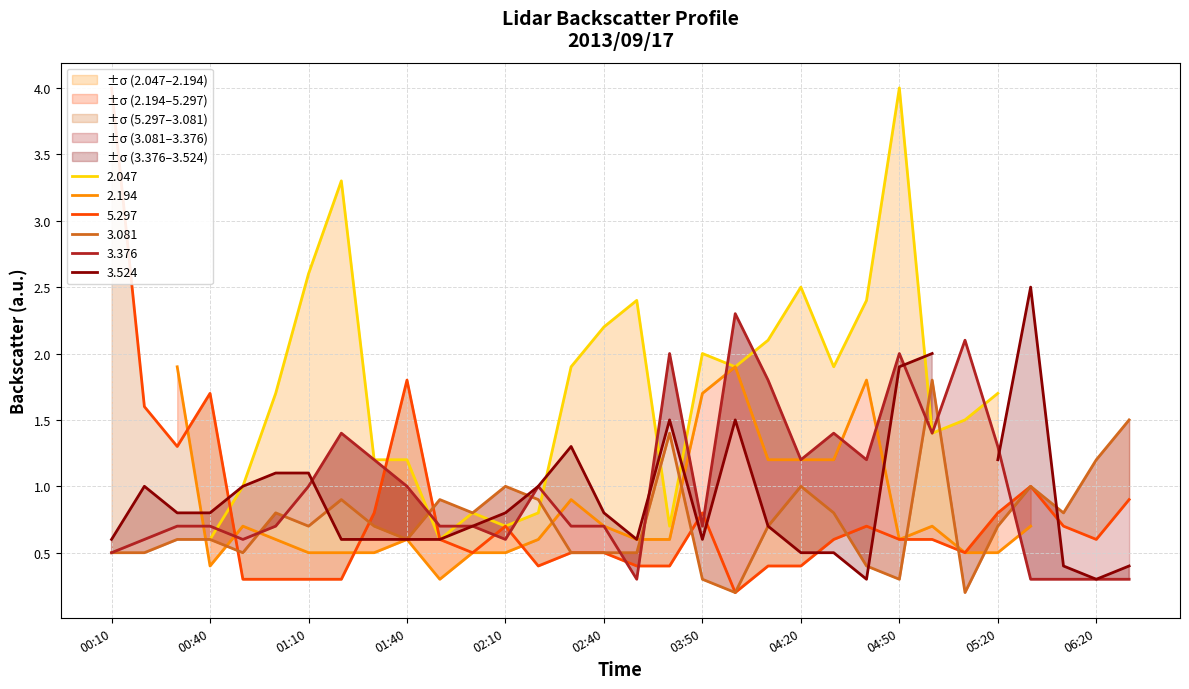

At how many categories does at least one series exceed 1?

19